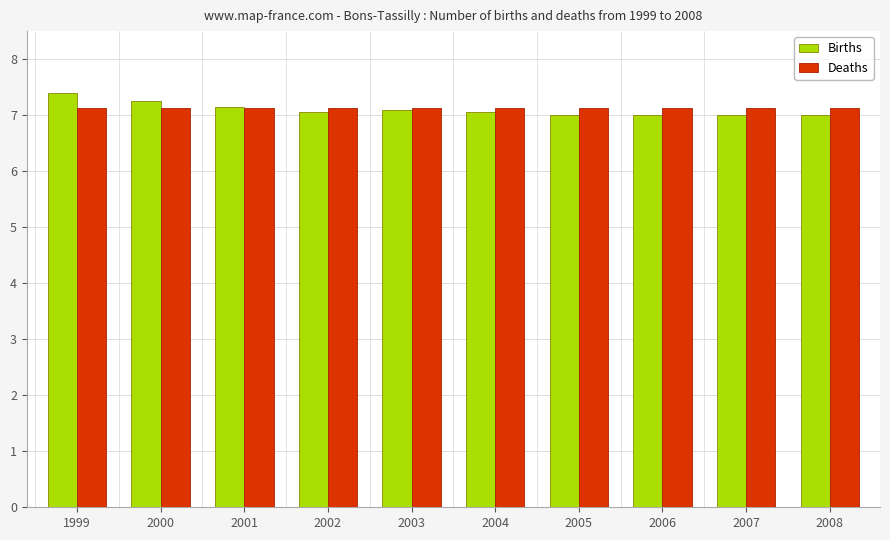

What is the total value across all series at 2003?

14.2